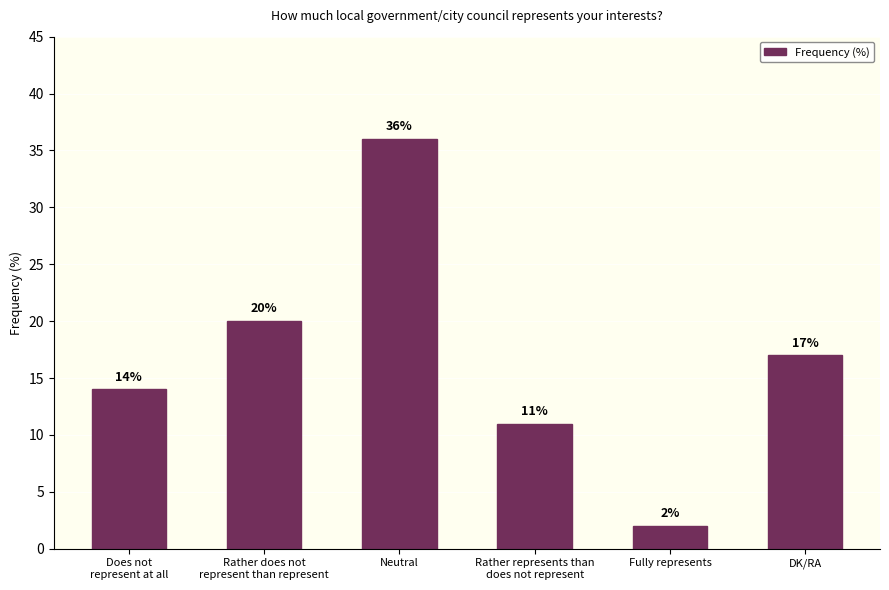

Which has a higher value, Fully represents or DK/RA?

DK/RA